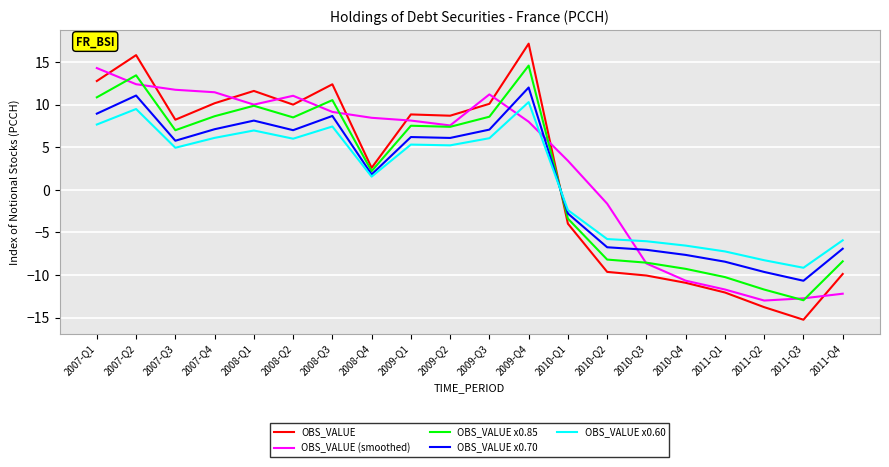

What is the average value of the OBS_VALUE x0.70 series?

1.5